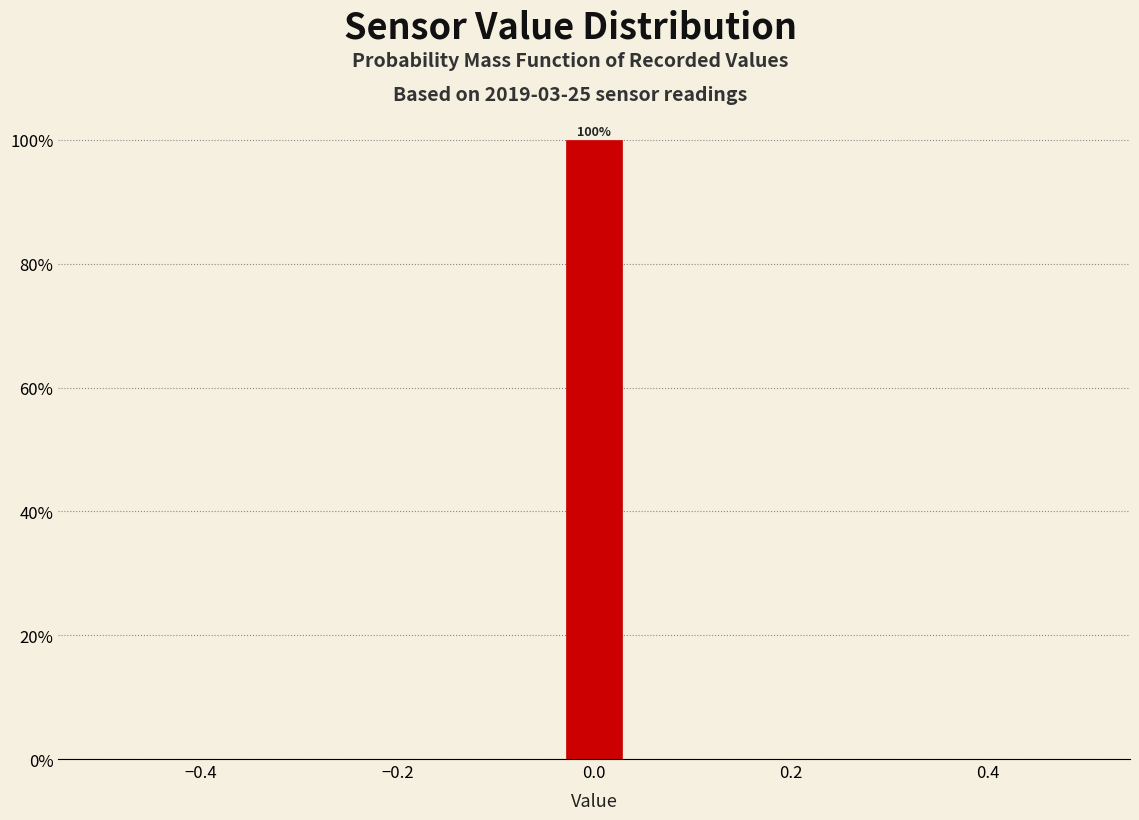

Read against the x-axis, roughly where is the centre of the tallest bar?

0.00